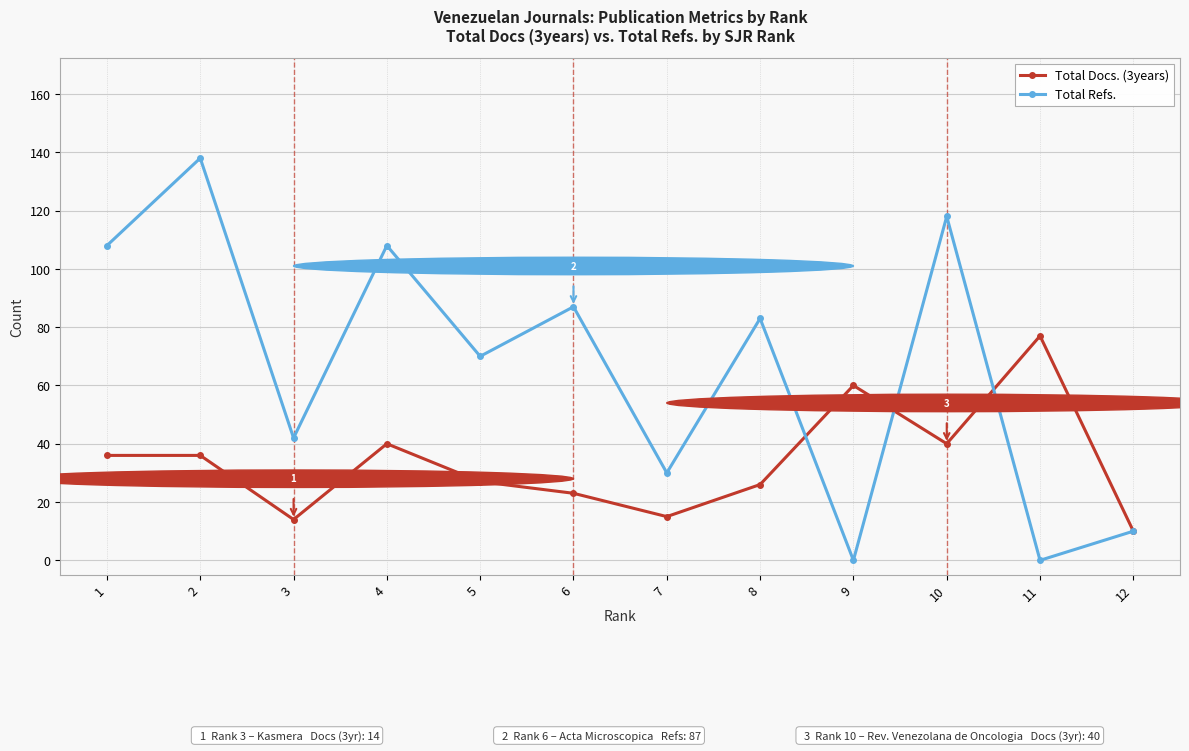

List the series in order of their overall mean, lowest first.

Total Docs. (3years), Total Refs.